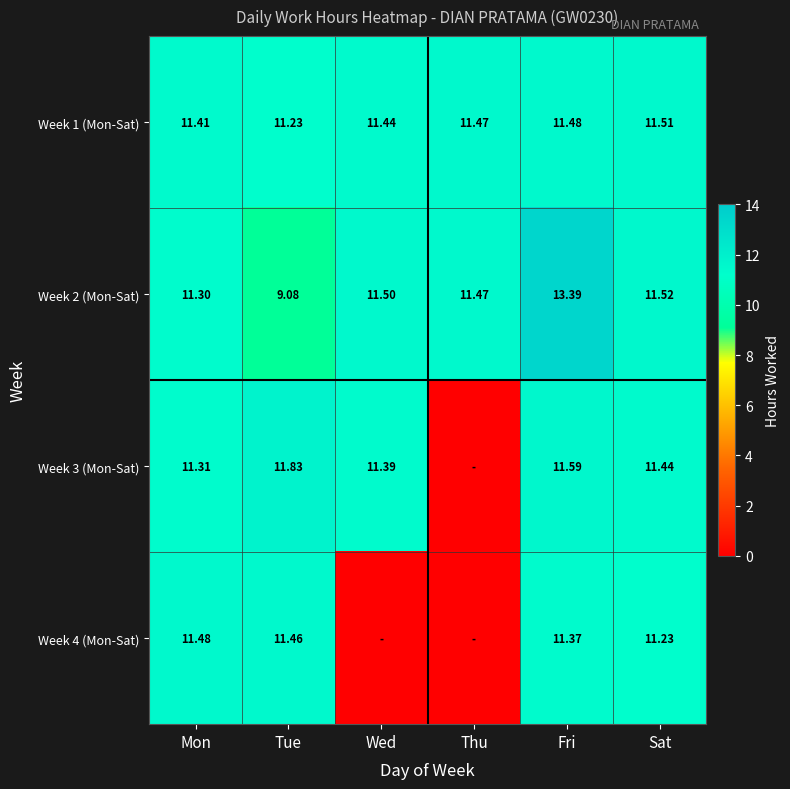

Reading right to left, what are all the values shown in this chart?

Week 1 (Mon-Sat): Sat=11.5	Fri=11.5	Thu=11.5	Wed=11.4	Tue=11.2	Mon=11.4
Week 2 (Mon-Sat): Sat=11.5	Fri=13.4	Thu=11.5	Wed=11.5	Tue=9.1	Mon=11.3
Week 3 (Mon-Sat): Sat=11.4	Fri=11.6	Thu=0.0	Wed=11.4	Tue=11.8	Mon=11.3
Week 4 (Mon-Sat): Sat=11.2	Fri=11.4	Thu=0.0	Wed=0.0	Tue=11.5	Mon=11.5